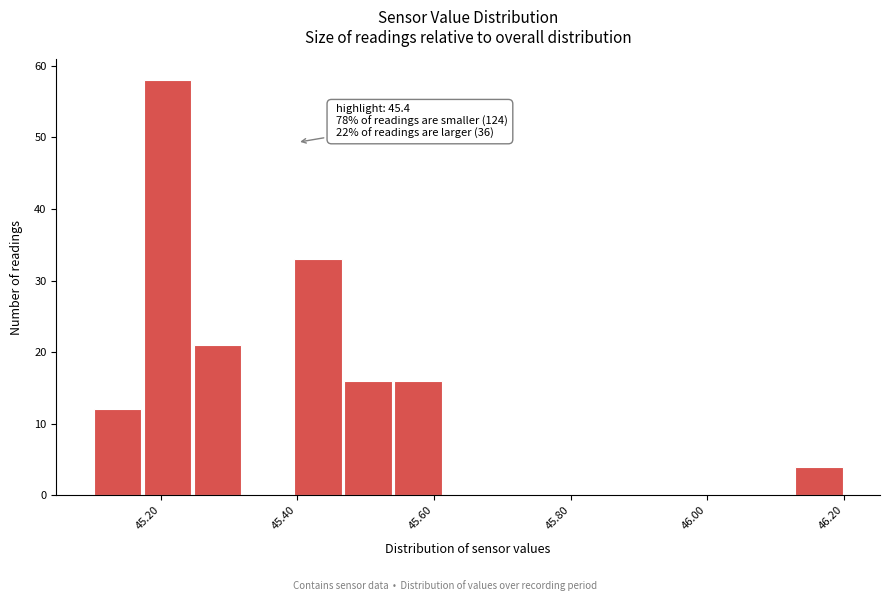

Read against the x-axis, roughly where is the centre of the tallest bar?

45.22